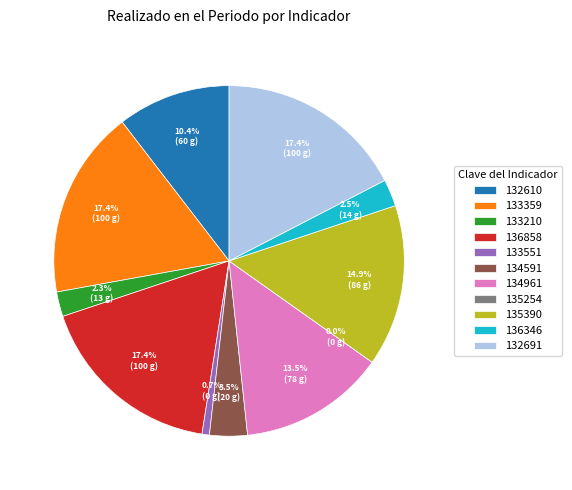

What percentage is the 132610 slice, to the nearest percent?

10%